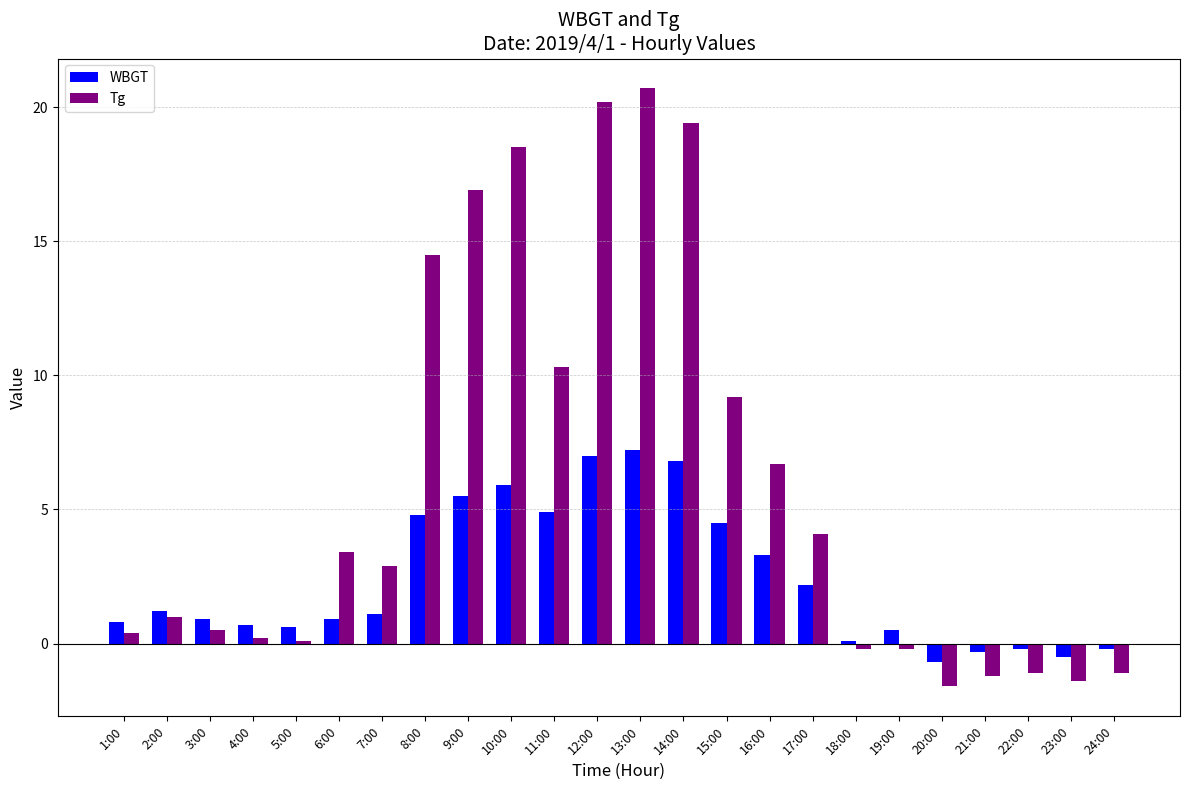

Is it true that WBGT equals 0.7 at 4:00?

True